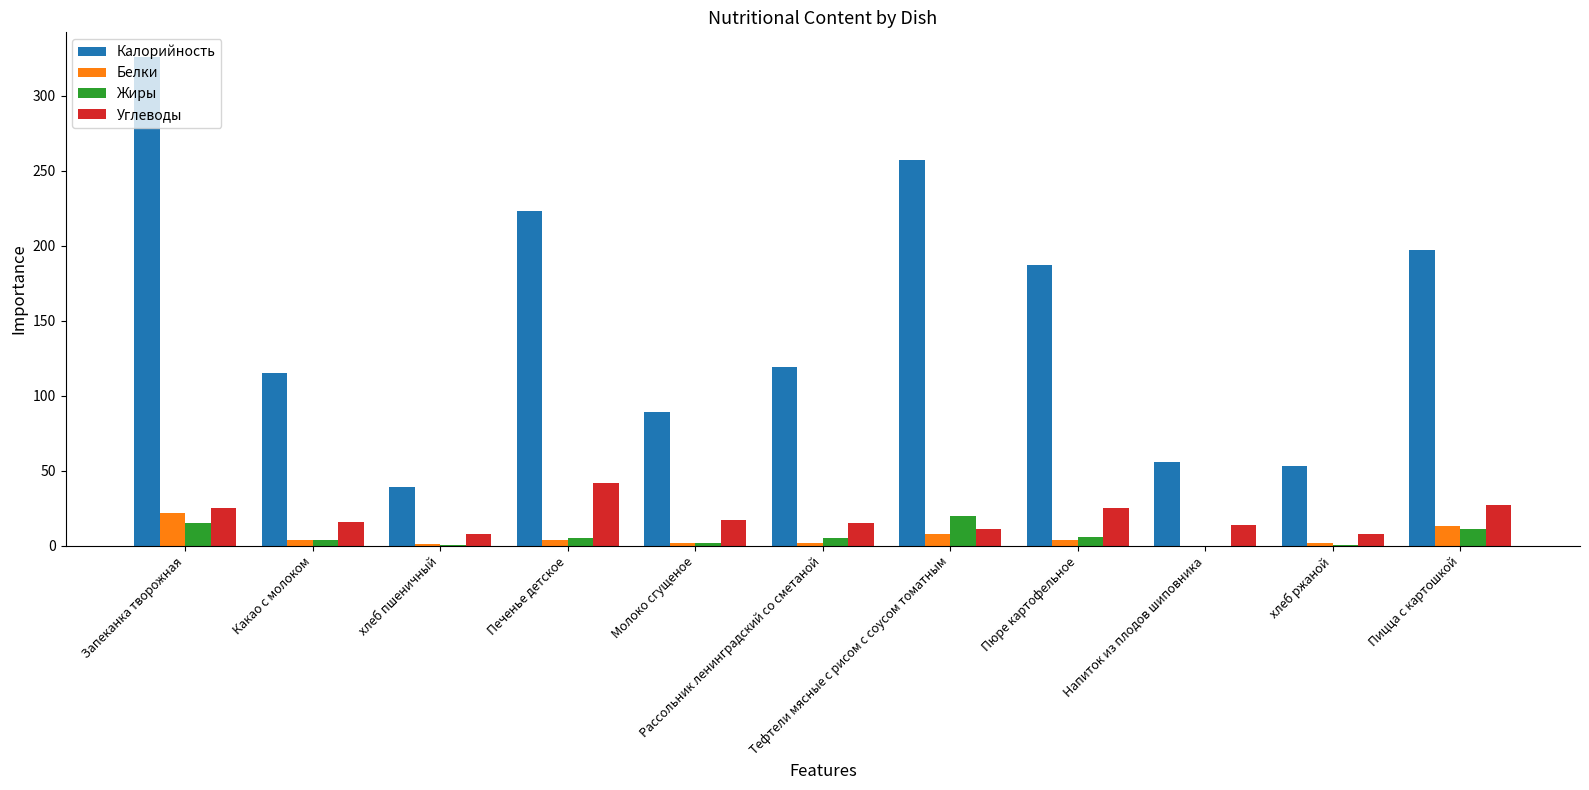

How many series are shown in this chart?

4